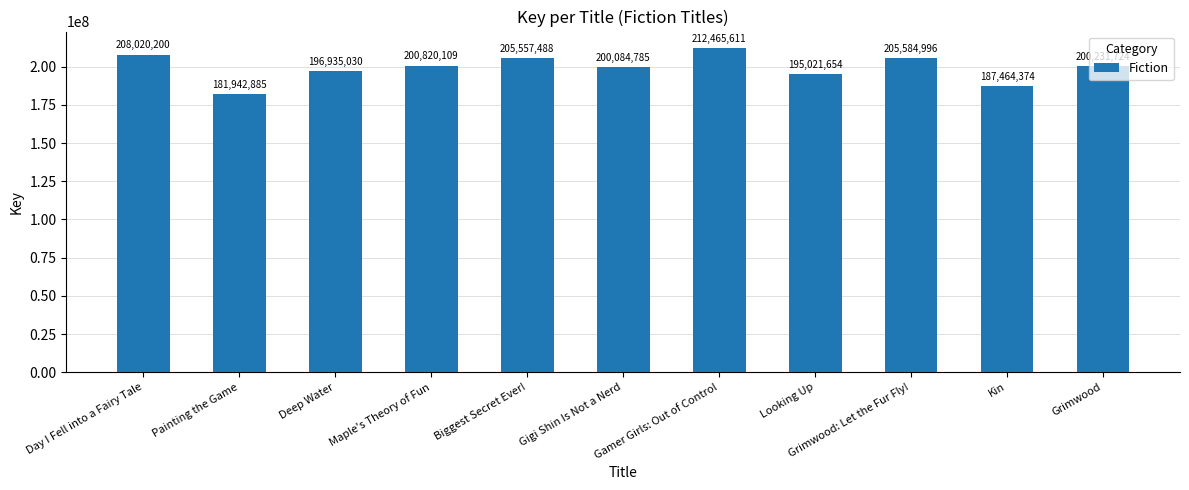

Rank the categories by value from lowest to highest.

Painting the Game, Kin, Looking Up, Deep Water, Gigi Shin Is Not a Nerd, Grimwood, Maple's Theory of Fun, Biggest Secret Ever!, Grimwood: Let the Fur Fly!, Day I Fell into a Fairy Tale, Gamer Girls: Out of Control